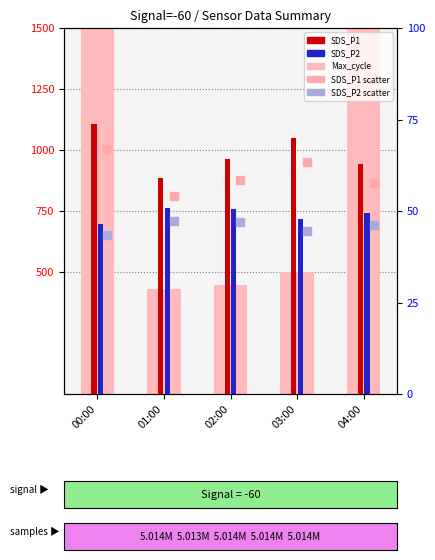

What is the total value across all series at 01:00?

1950.8